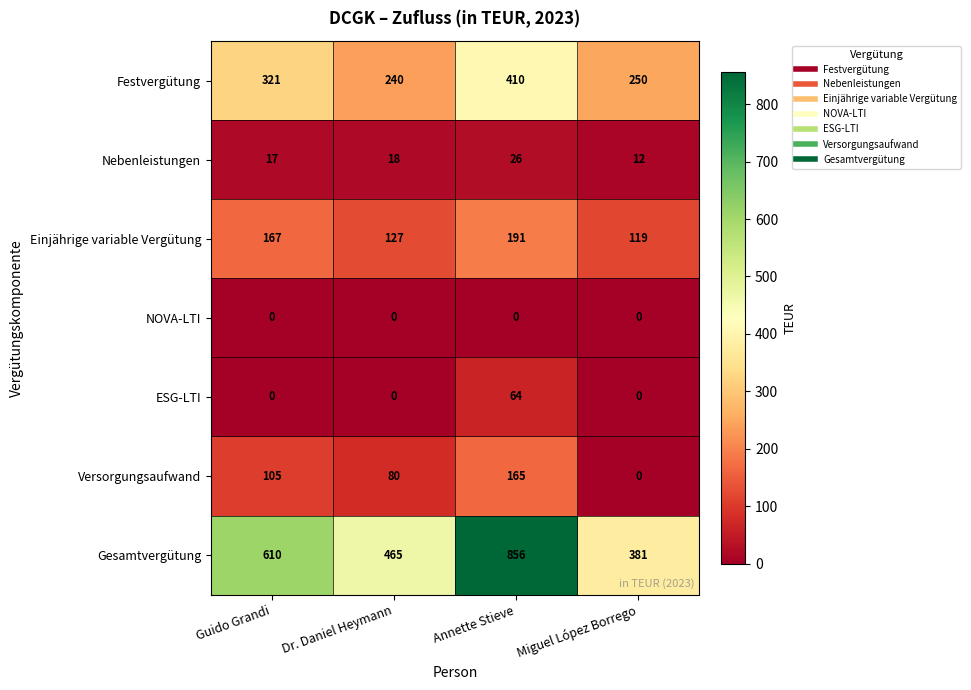

Read the Nebenleistungen value at Annette Stieve, to the nearest 10.

30